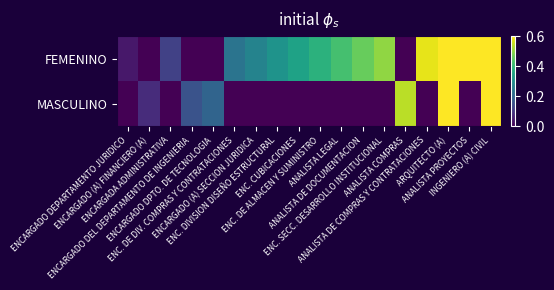

What is the maximum value shown in the chart?

1.0